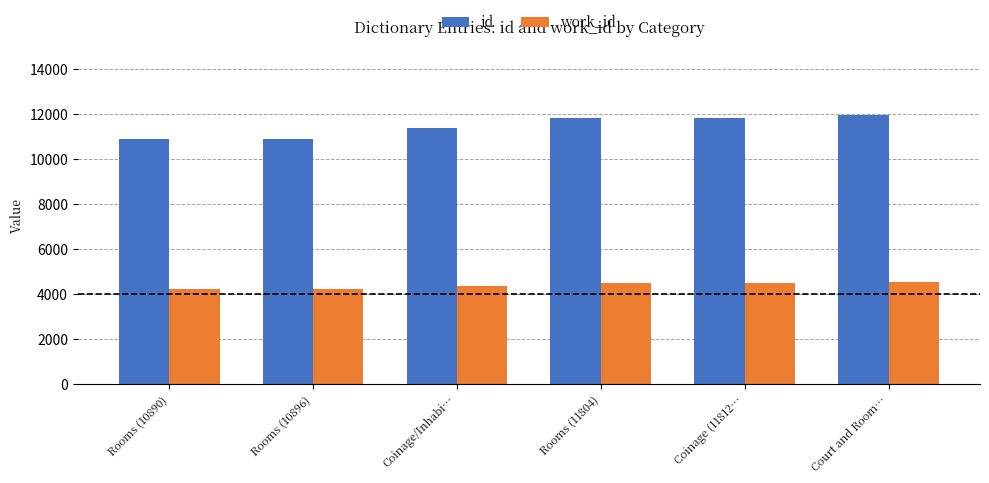

What is the difference between the id values at Court and Room… and Rooms (10890)?

1032